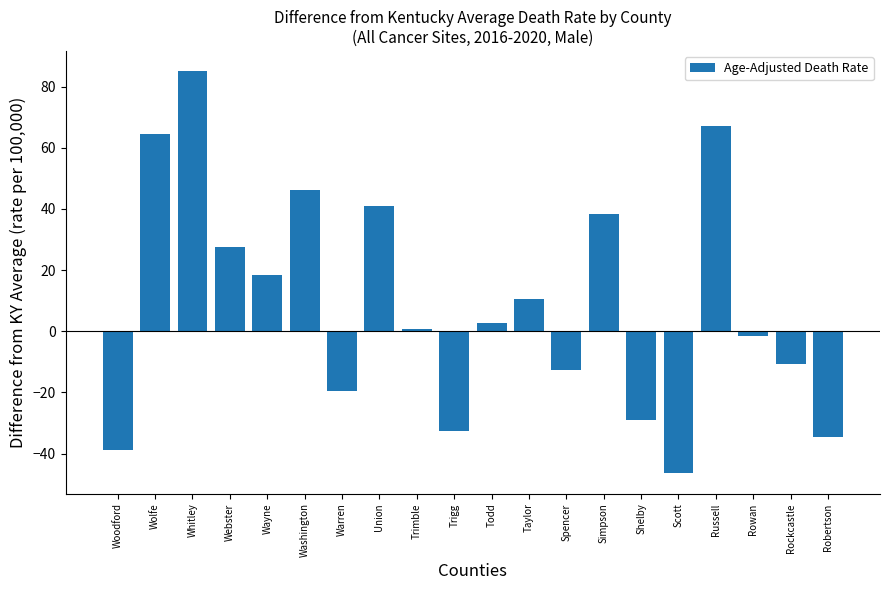

Which category has the highest value across all series?

Whitley